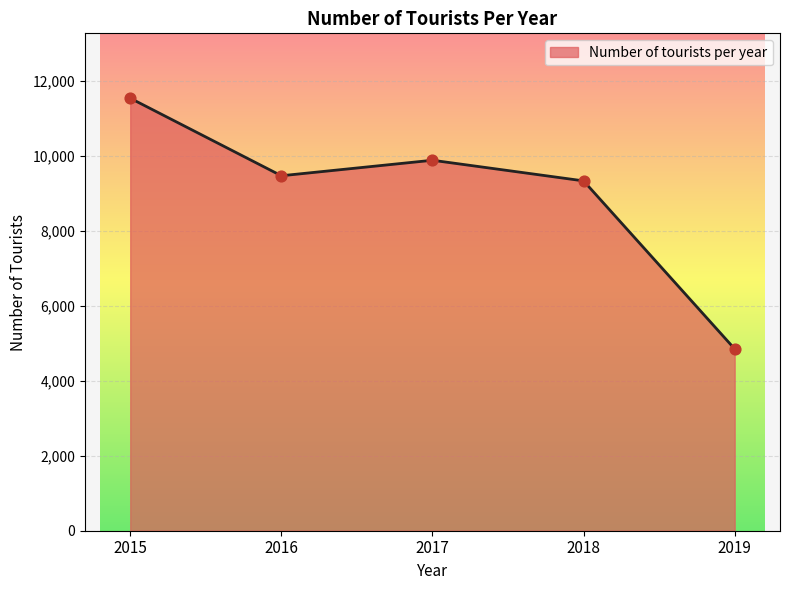

What is the change in value from 2016 to 2017?

+413.4